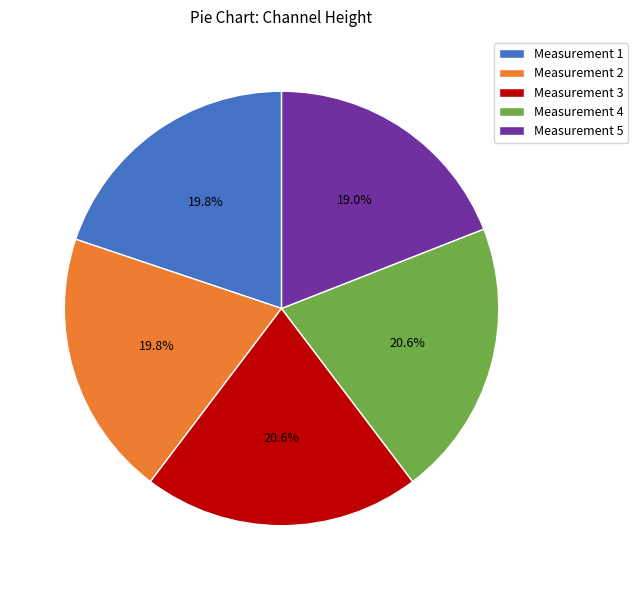

Which slice is the smallest?

Measurement 5